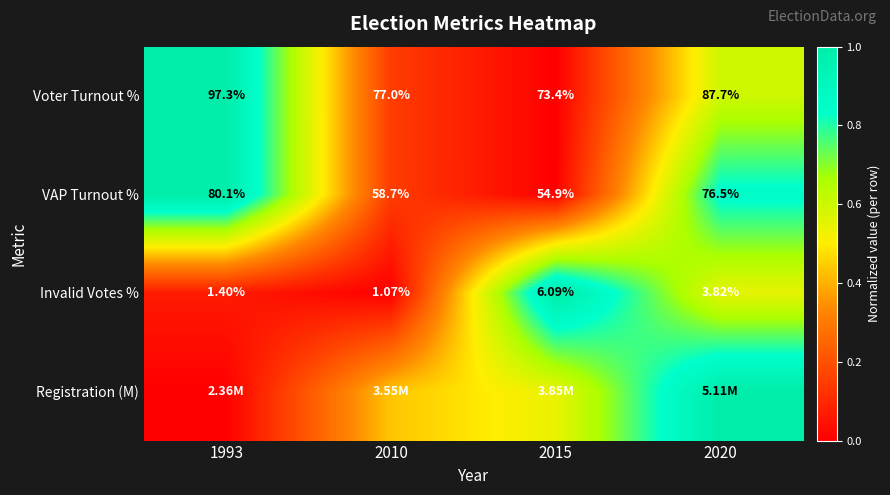

At 2015, list the series in order from largest to smallest.

Invalid Votes %, Registration (M), Voter Turnout %, VAP Turnout %